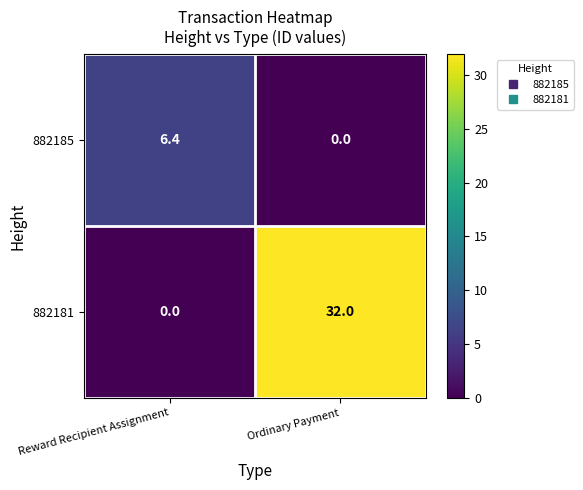

At which category does the chart reach its peak across all series?

Ordinary Payment